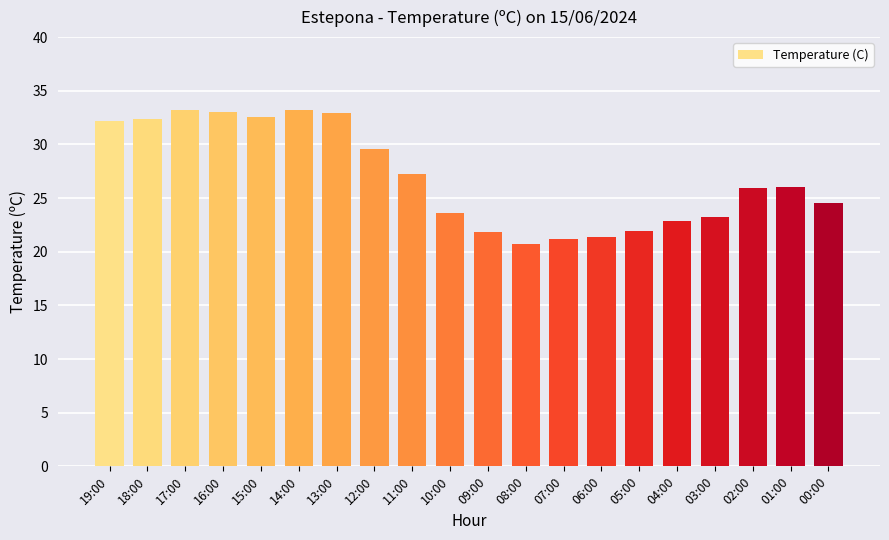

What is the label of the 10th bar from the right?

09:00